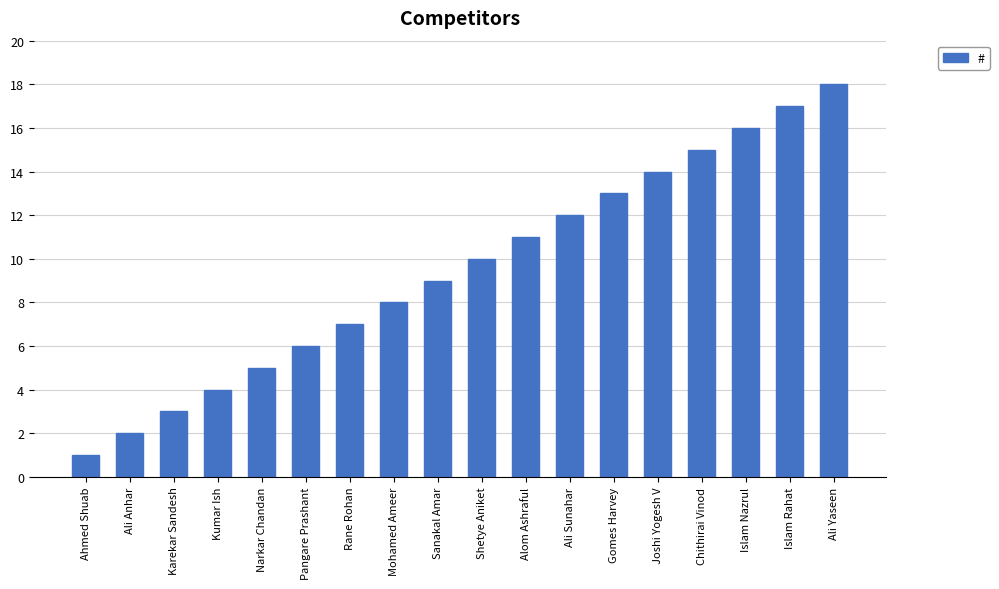

Read the value at Narkar Chandan, to the nearest 5.

5